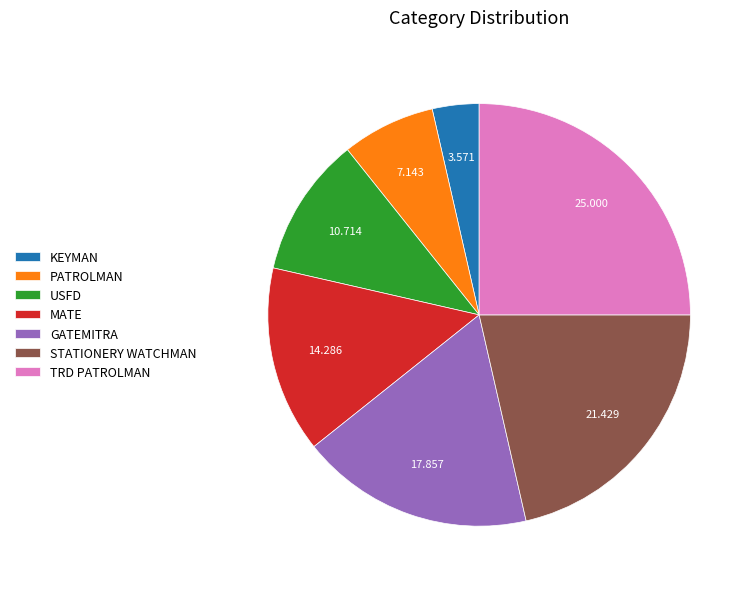

Which has a higher value, TRD PATROLMAN or USFD?

TRD PATROLMAN